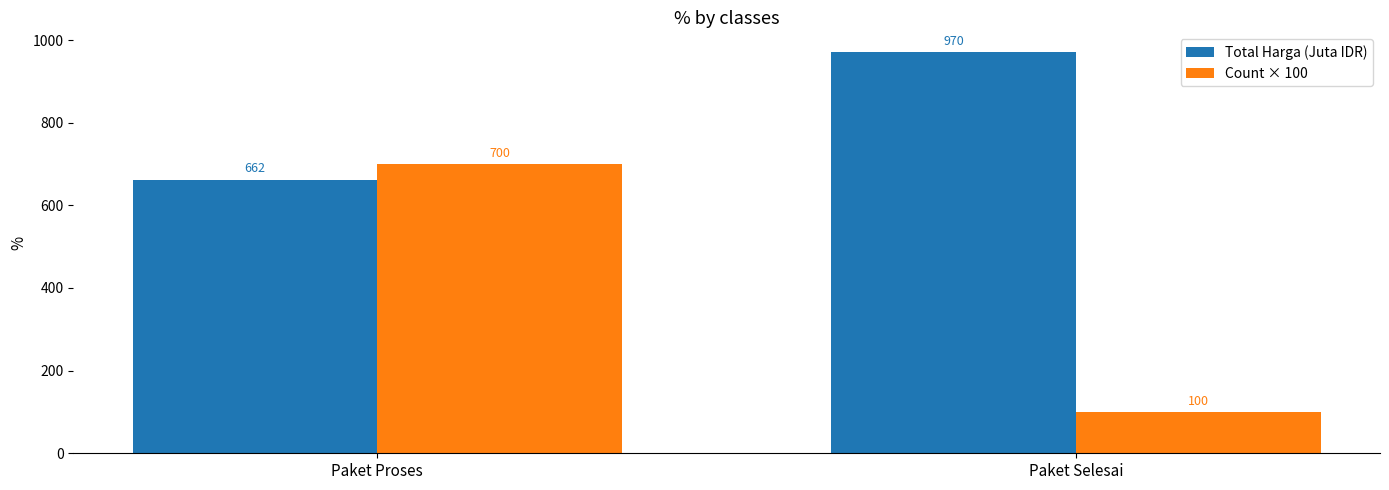

Which series changed the most between Paket Proses and Paket Selesai?

Count × 100